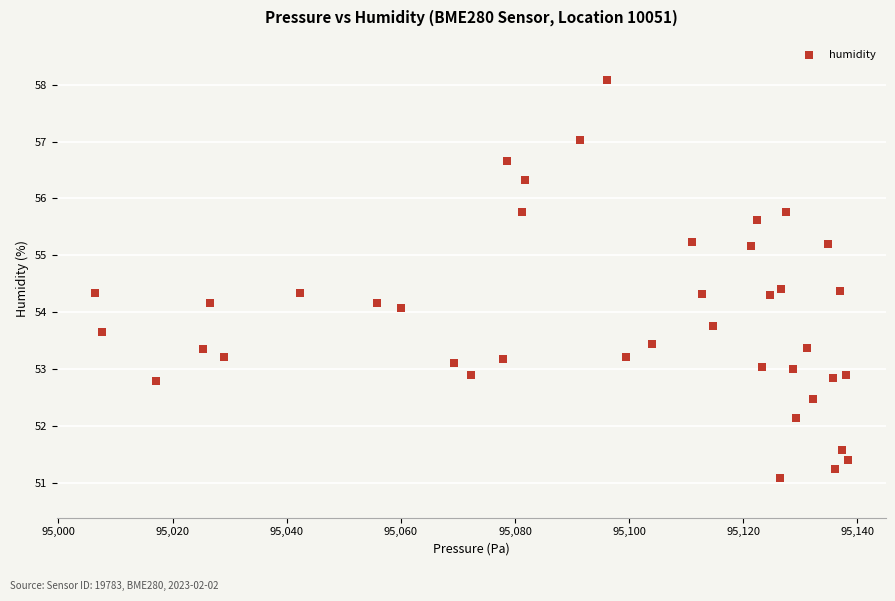

What is the range of X values (max minus min)?

132.1